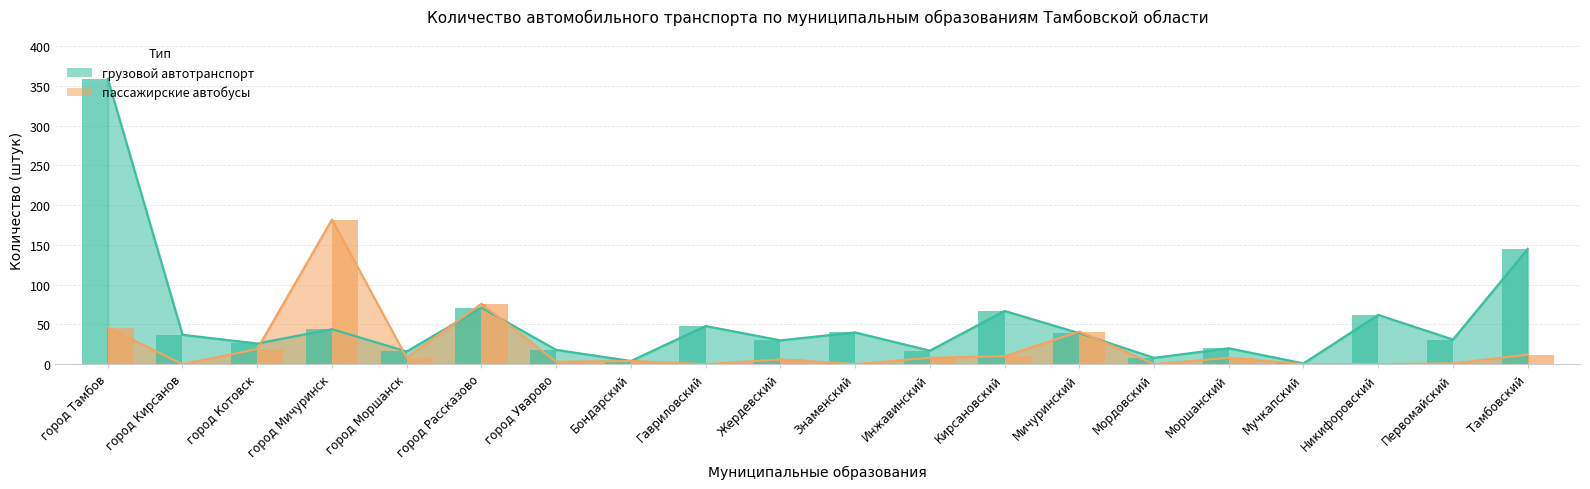

How many groups of bars are there?

20